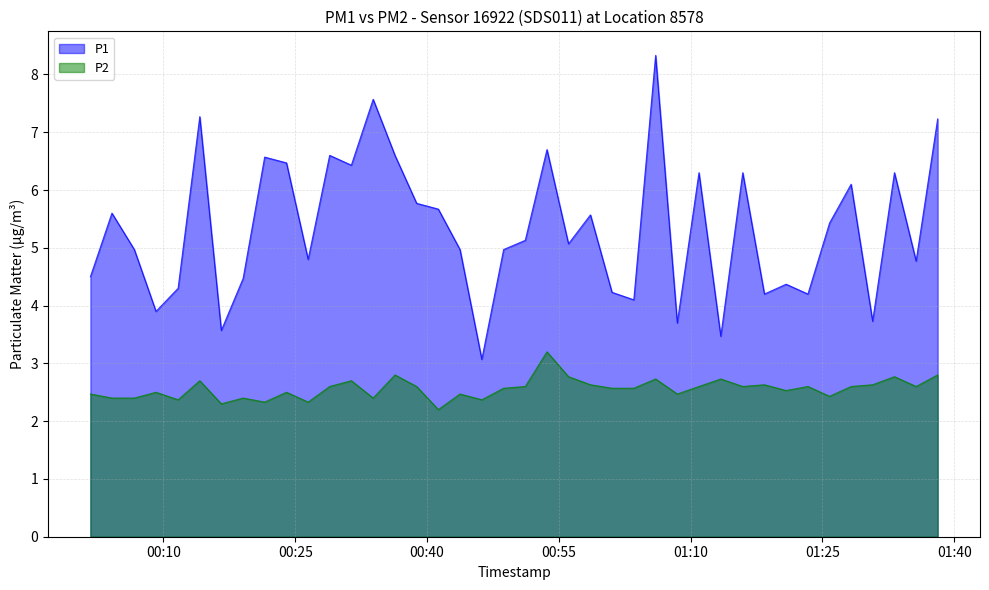

What is the average value of the P2 series?

2.6